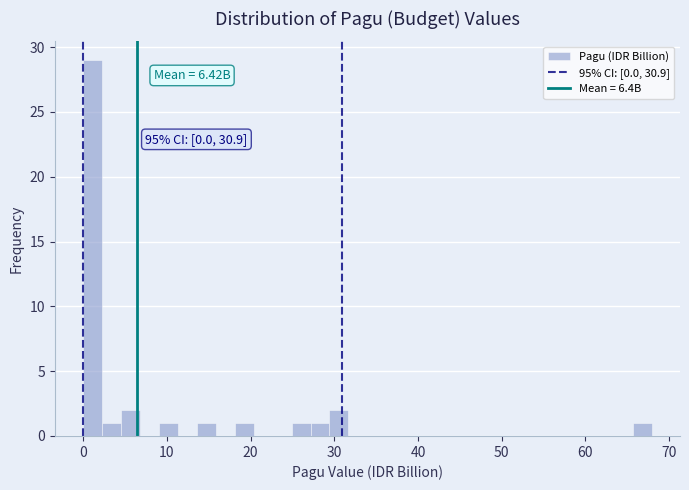

Read against the x-axis, roughly where is the centre of the tallest bar?

1